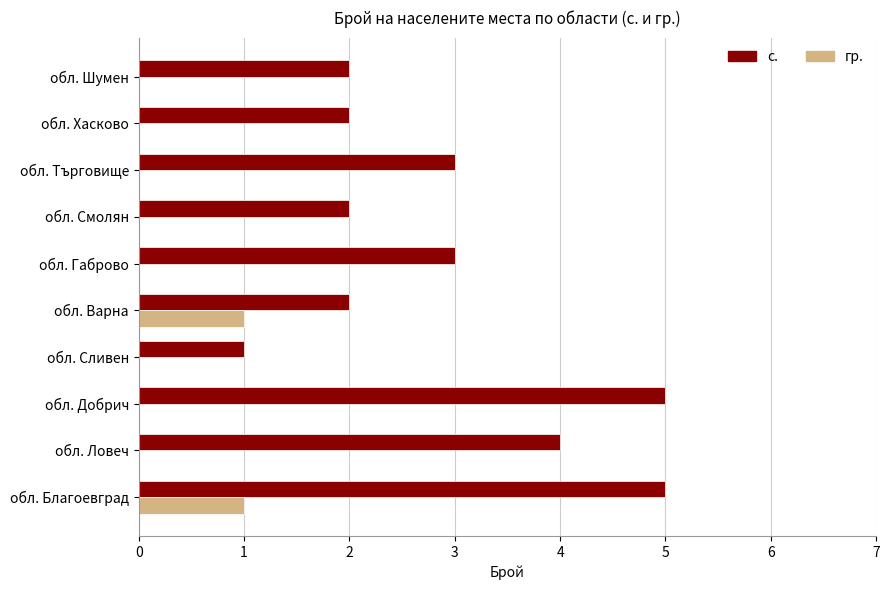

What is the sum of the с. values at обл. Варна and обл. Шумен?

4